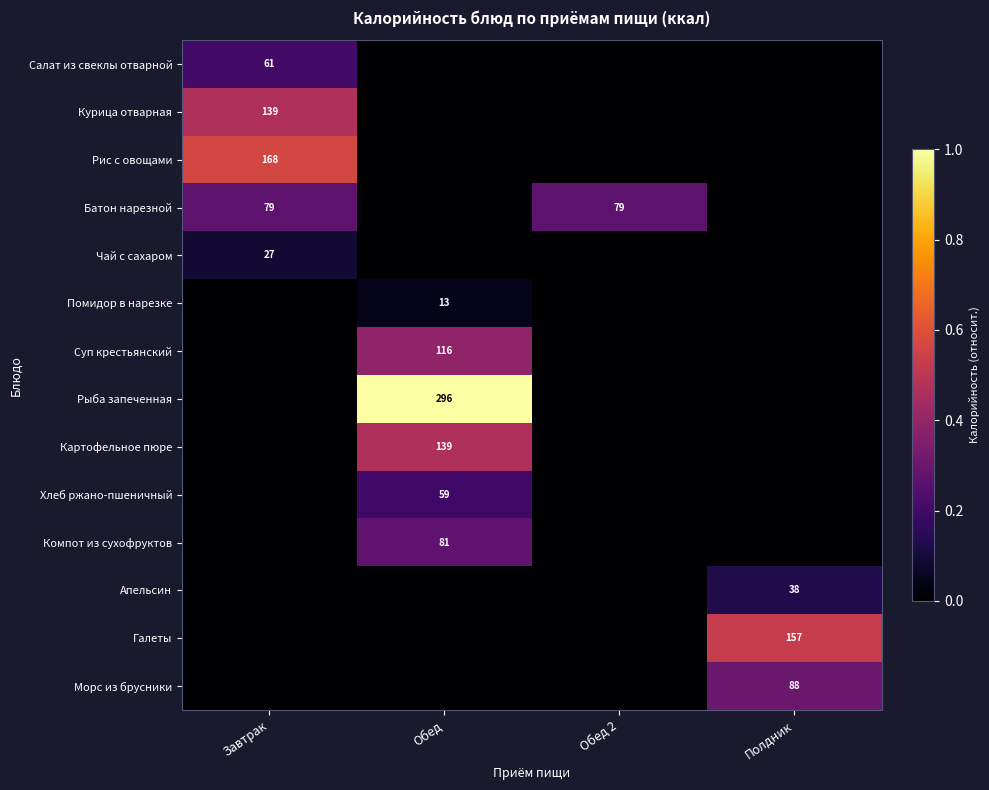

How many data points does each series have?

4